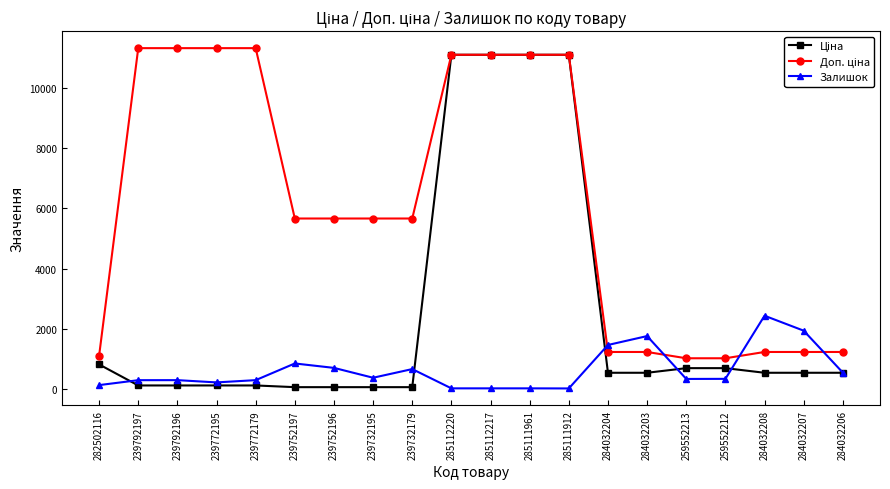

At how many categories does at least one series exceed 8373?

8